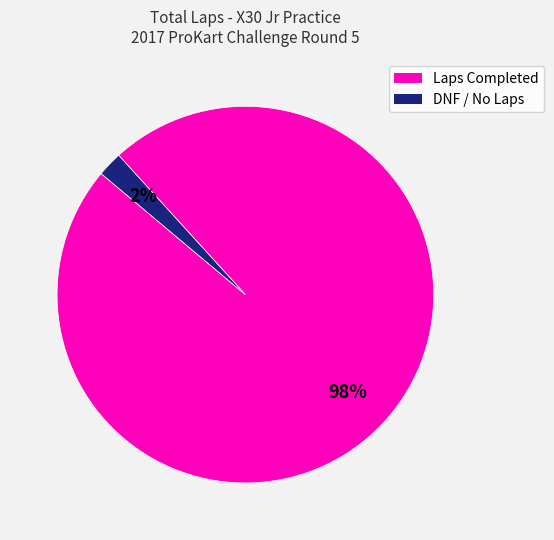

To the nearest percent, what is the difference between the largest and smallest slice percentages?

96%